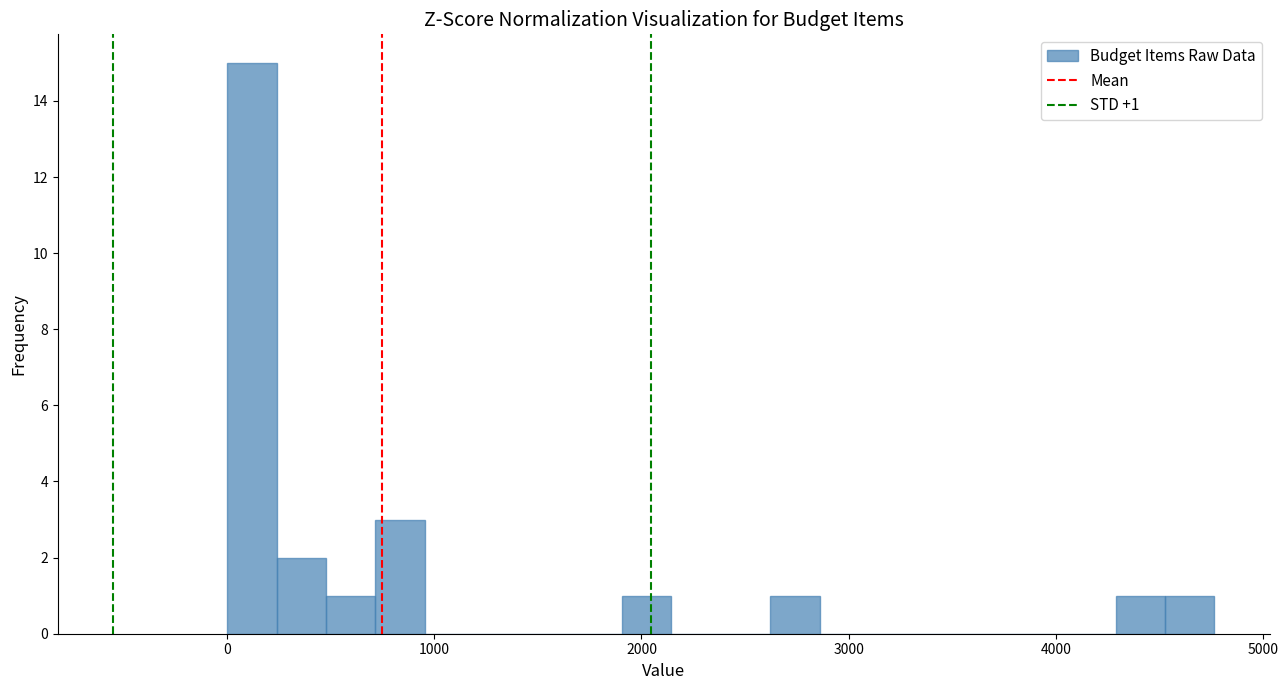

Read against the x-axis, roughly where is the centre of the tallest bar?

100